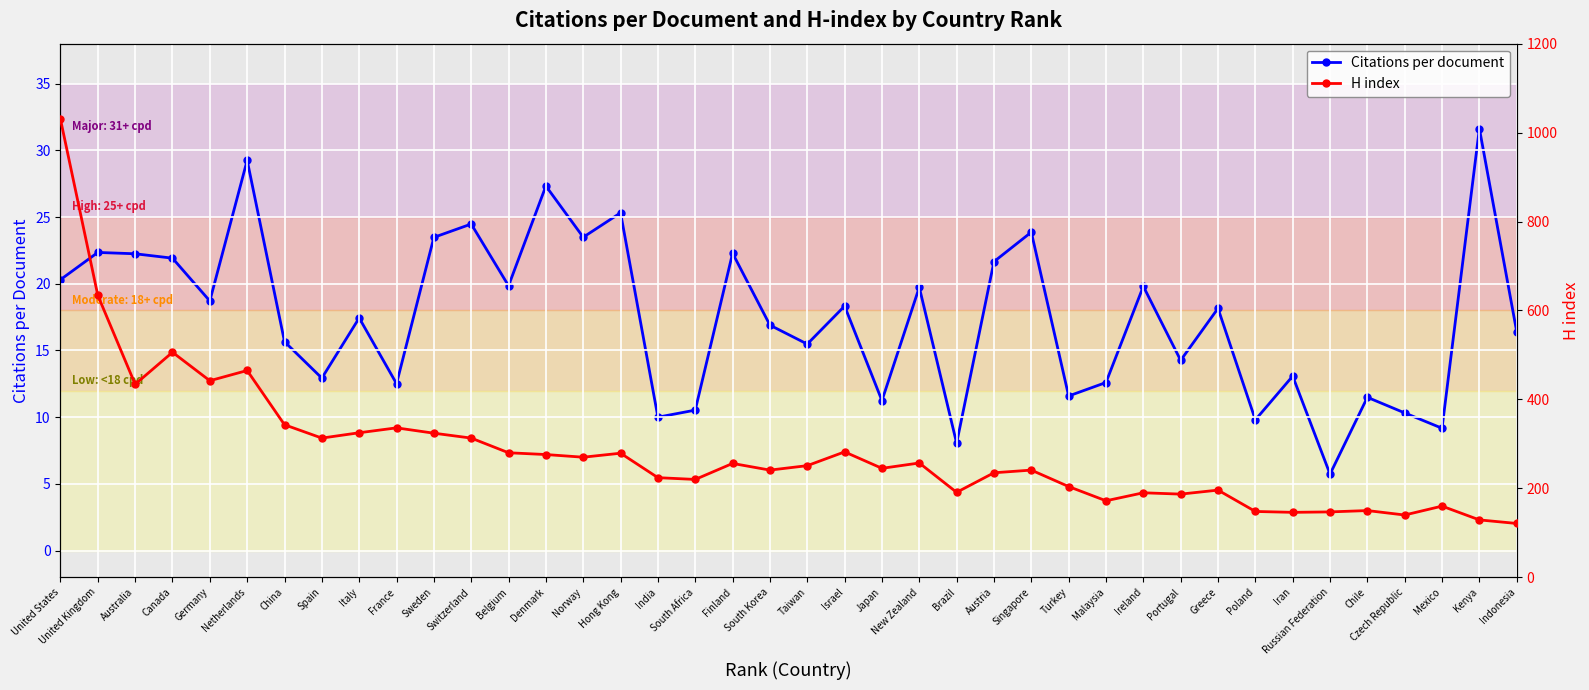

How many data points in Citations per document are less than 18?

20